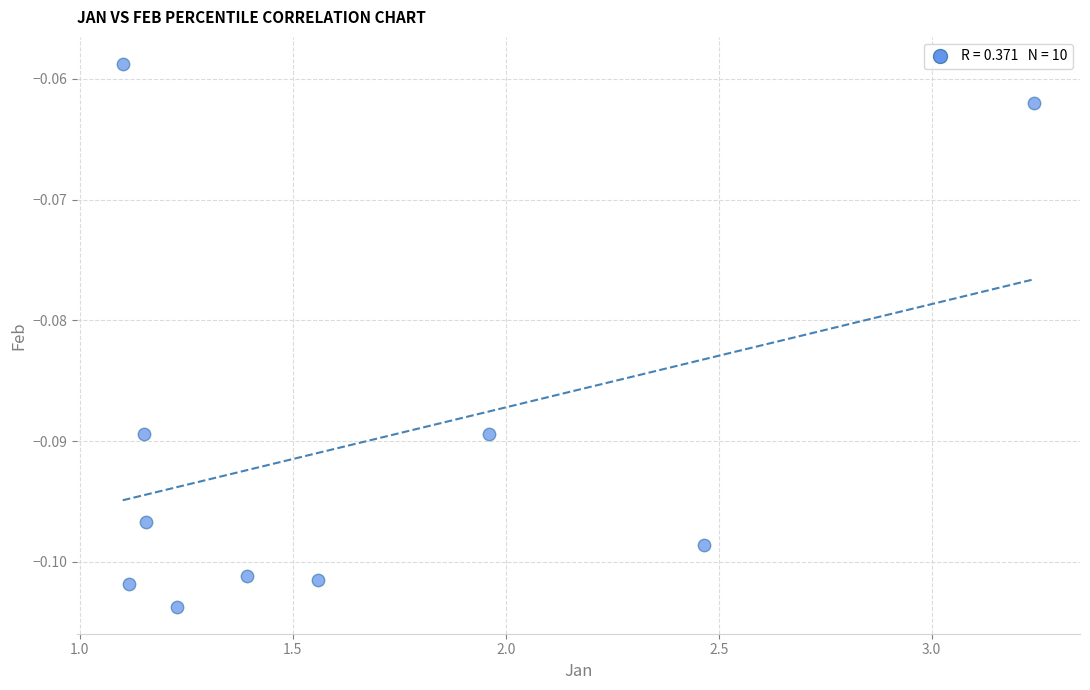

What is the average X value?

1.6